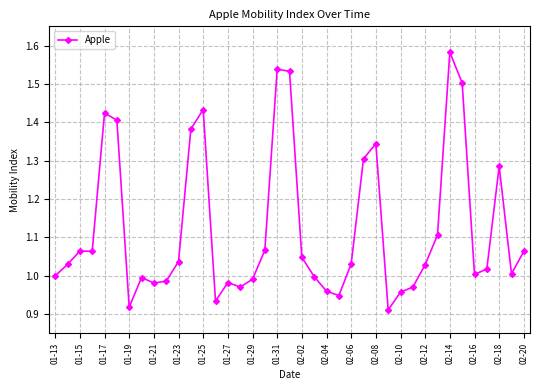

What is the difference between the second highest and minimum values?

0.6